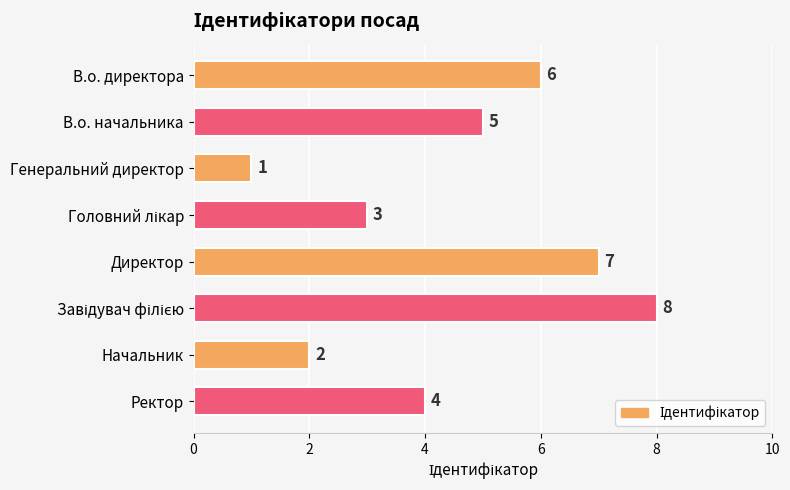

How many data points are less than 5?

4